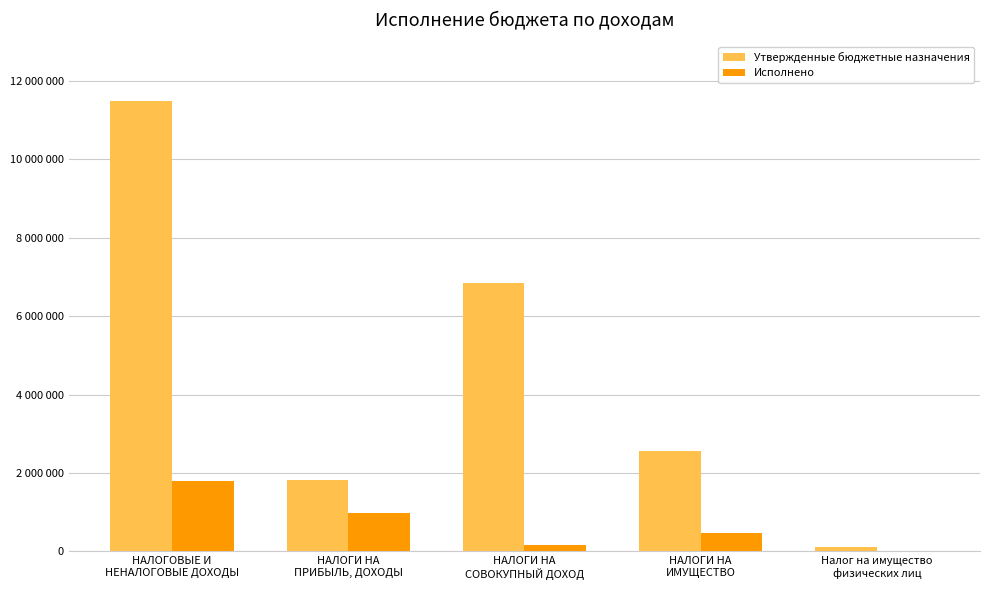

Are the bars horizontal?

No